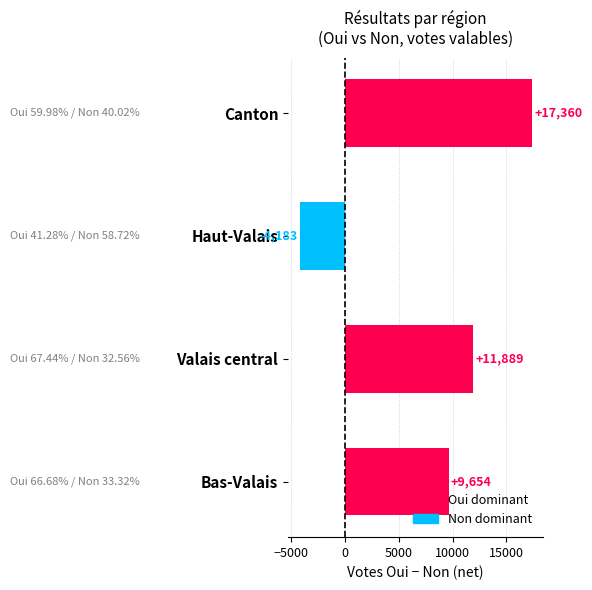

The value at Valais central is 3848. True or false?

False